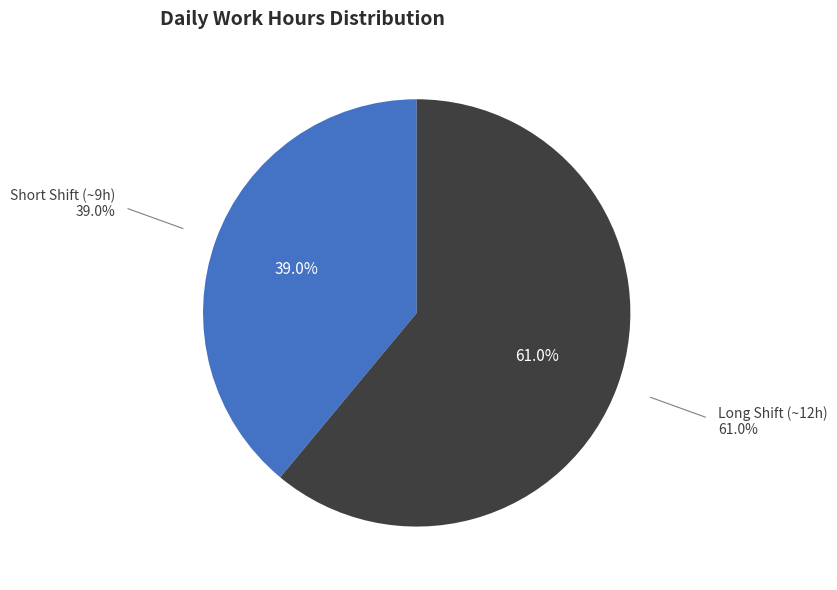

Is there a majority slice in this chart?

Yes